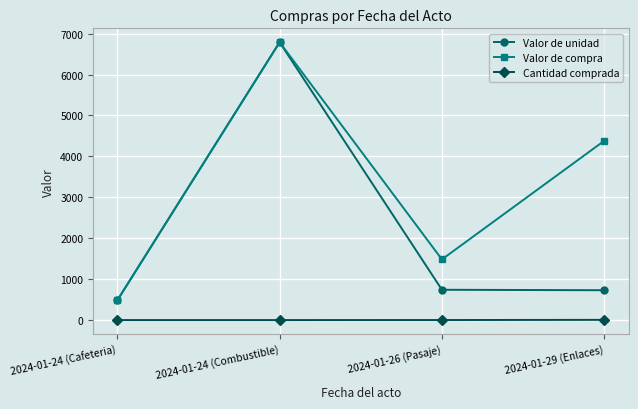

Is this an area chart (filled region under the line)?

No